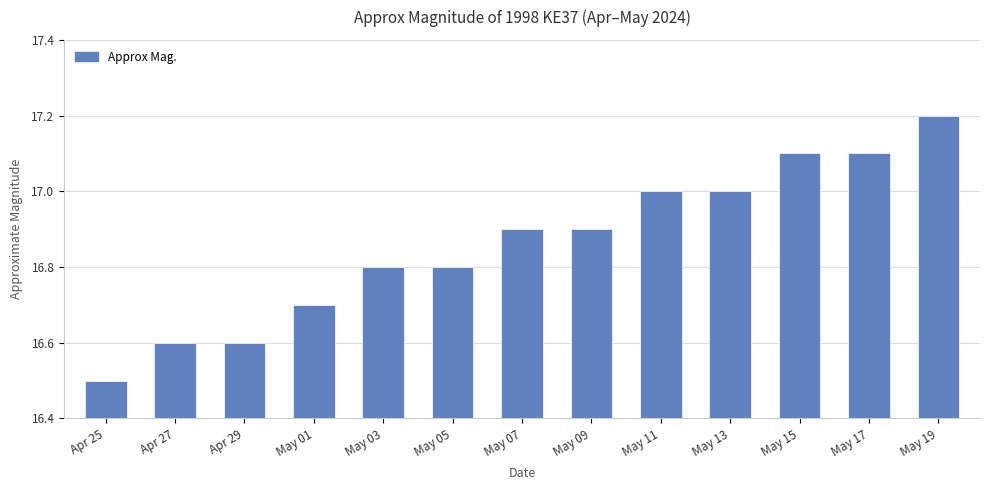

What is the label of the 10th bar from the left?

May 13